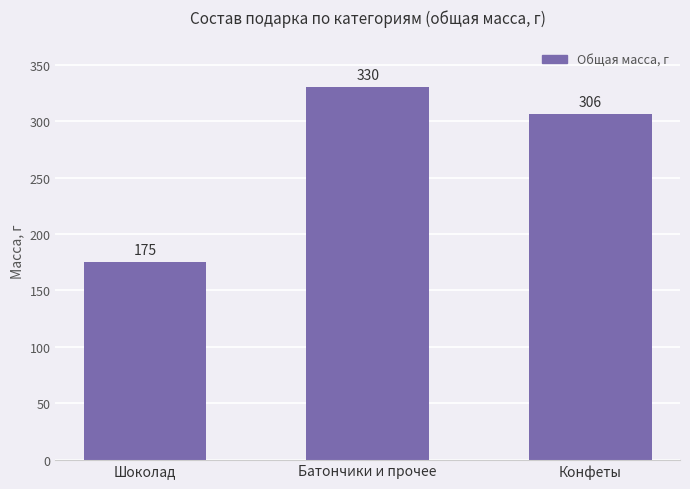

True or false: the data shows 330 at Батончики и прочее.

True